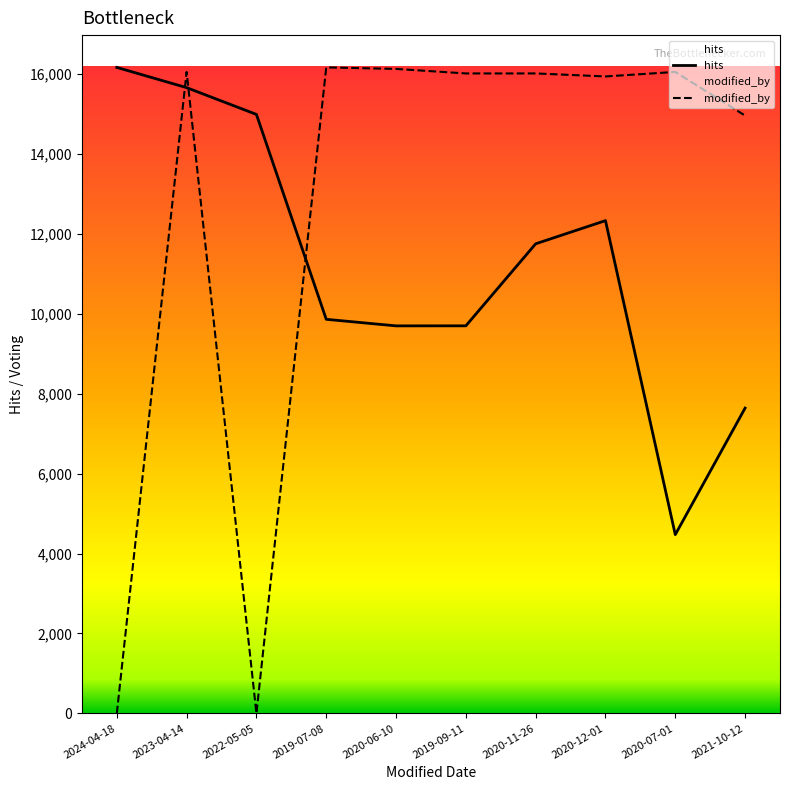

Between 2020-12-01 and 2023-04-14, which is larger?

2023-04-14